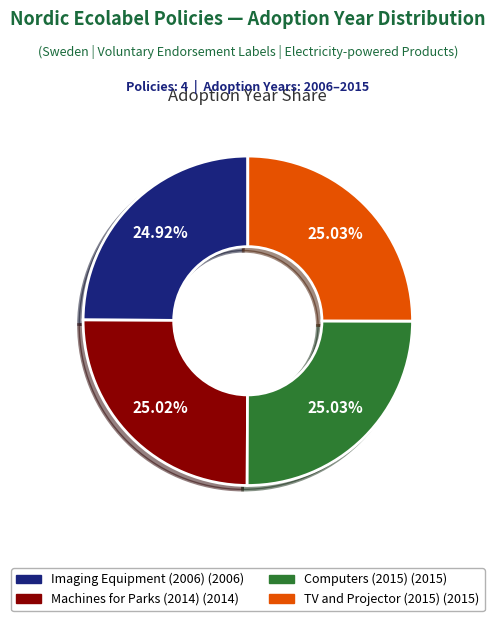

Is there a majority slice in this chart?

No